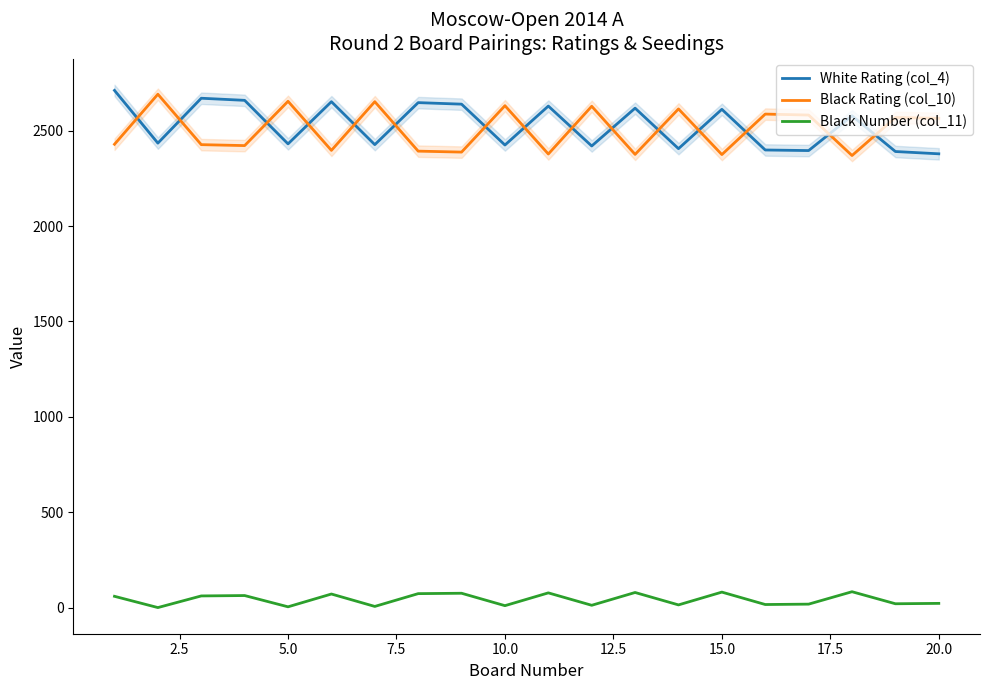

Reading right to left, what are all the values shown in this chart?

White Rating (col_4): 2378	2390	2577	2395	2398	2611	2405	2617	2419	2628	2424	2638	2646	2426	2651	2430	2658	2669	2434	2710
Black Rating (col_10): 2564	2568	2369	2581	2586	2374	2613	2375	2627	2377	2630	2387	2392	2651	2396	2653	2421	2426	2690	2428
Black Number (col_11): 24	22	85	20	18	83	16	81	14	79	12	77	75	8	73	6	65	63	2	61